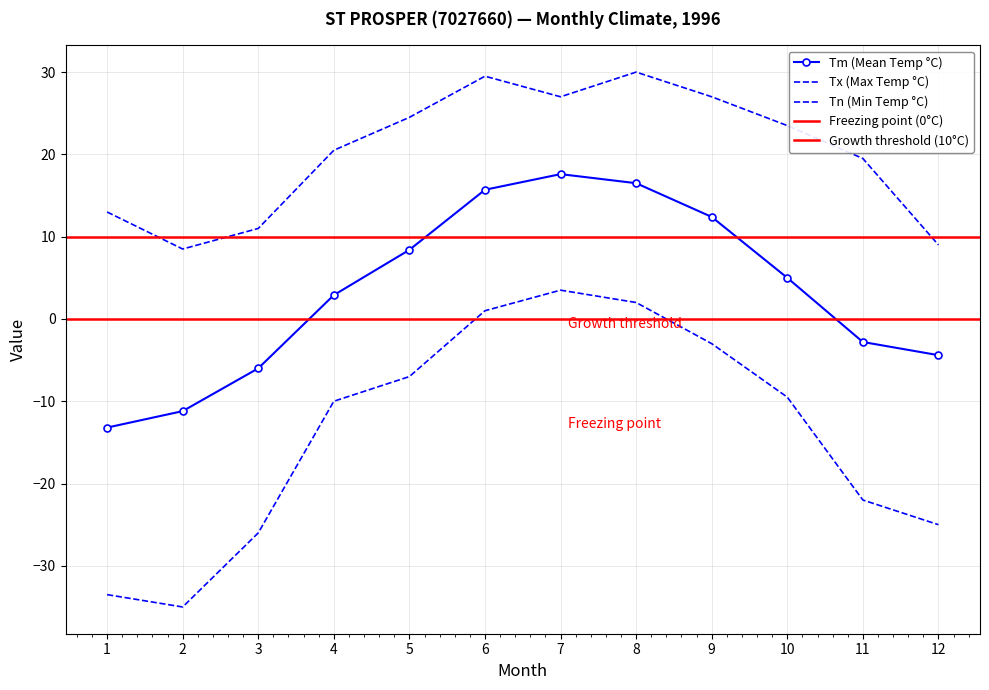

How many values in the Tx series are below 23?

6